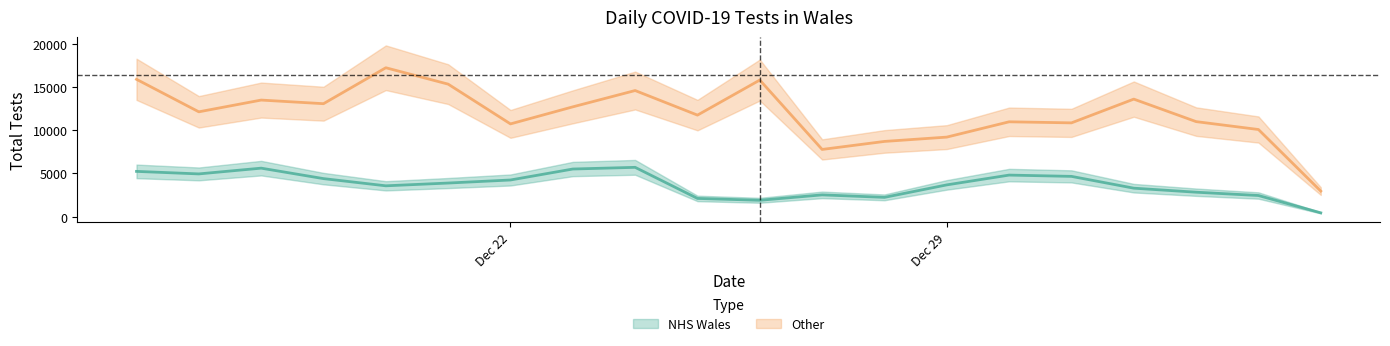

Reading left to right, list all the values displayed in this chart.

NHS Wales: 2021-01-04=452	2021-01-03=2452	2021-01-02=2835	2021-01-01=3300	2020-12-31=4663	2020-12-30=4812	2020-12-29=3681	2020-12-28=2239	2020-12-27=2526	2020-12-26=1901	2020-12-25=2116	2020-12-24=5707	2020-12-23=5513	2020-12-22=4246	2020-12-21=3893	2020-12-20=3573	2020-12-19=4405	2020-12-18=5613	2020-12-17=4948	2020-12-16=5240
Other: 2021-01-04=2963	2021-01-03=10077	2021-01-02=10989	2021-01-01=13589	2020-12-31=10845	2020-12-30=10968	2020-12-29=9200	2020-12-28=8701	2020-12-27=7775	2020-12-26=15791	2020-12-25=11741	2020-12-24=14580	2020-12-23=12696	2020-12-22=10725	2020-12-21=15319	2020-12-20=17212	2020-12-19=13060	2020-12-18=13478	2020-12-17=12121	2020-12-16=15877